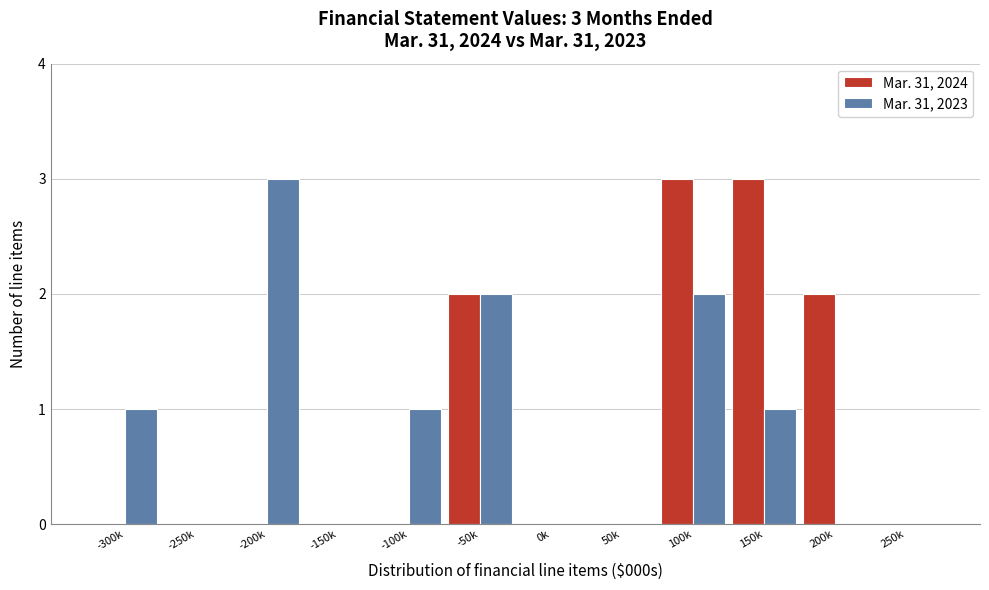

Reading left to right, what are all the values shown in this chart?

Mar. 31, 2024: -300k=0	-250k=0	-200k=0	-150k=0	-100k=0	-50k=2	0k=0	50k=0	100k=3	150k=3	200k=2	250k=0
Mar. 31, 2023: -300k=1	-250k=0	-200k=3	-150k=0	-100k=1	-50k=2	0k=0	50k=0	100k=2	150k=1	200k=0	250k=0